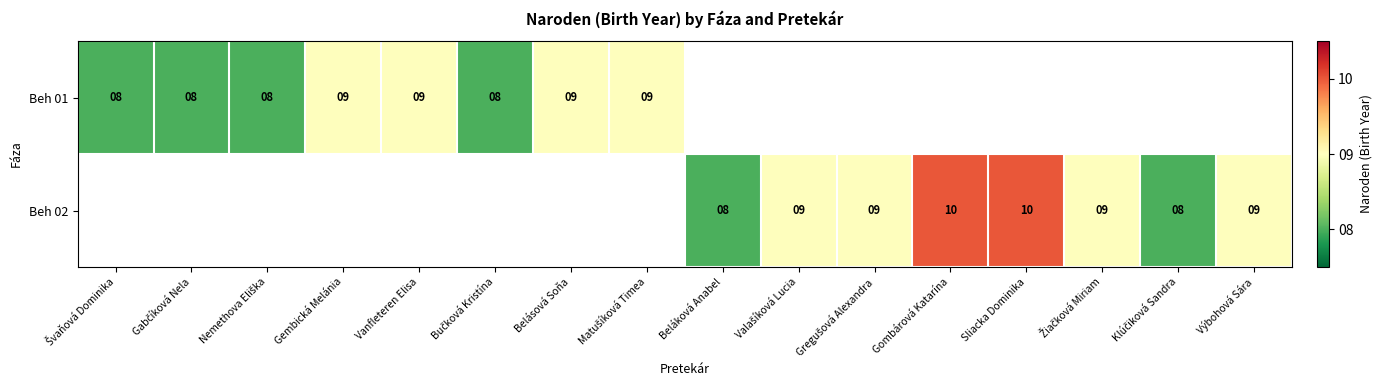

The Beh 01 series shows 9 at Belásová Soňa. True or false?

True